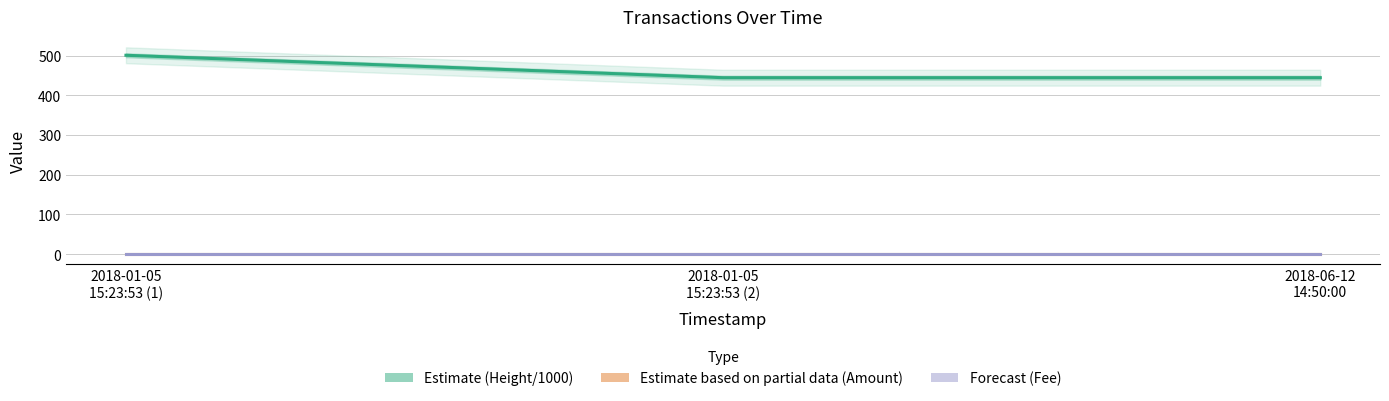

What is the approximate value of Forecast (Fee) at 2018-01-05
15:23:53 (1)?

1.0